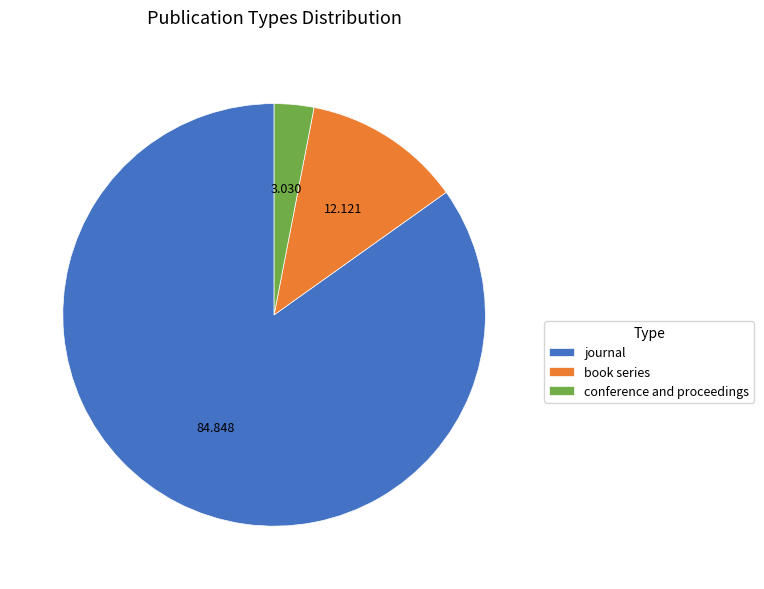

Rank the categories by value from lowest to highest.

conference and proceedings, book series, journal